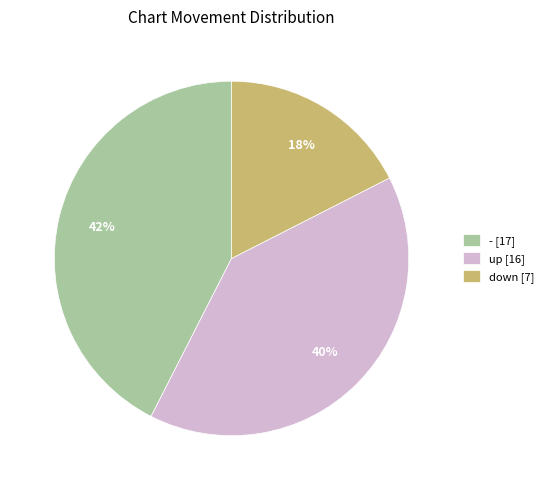

Does down account for over 50% of the chart?

No